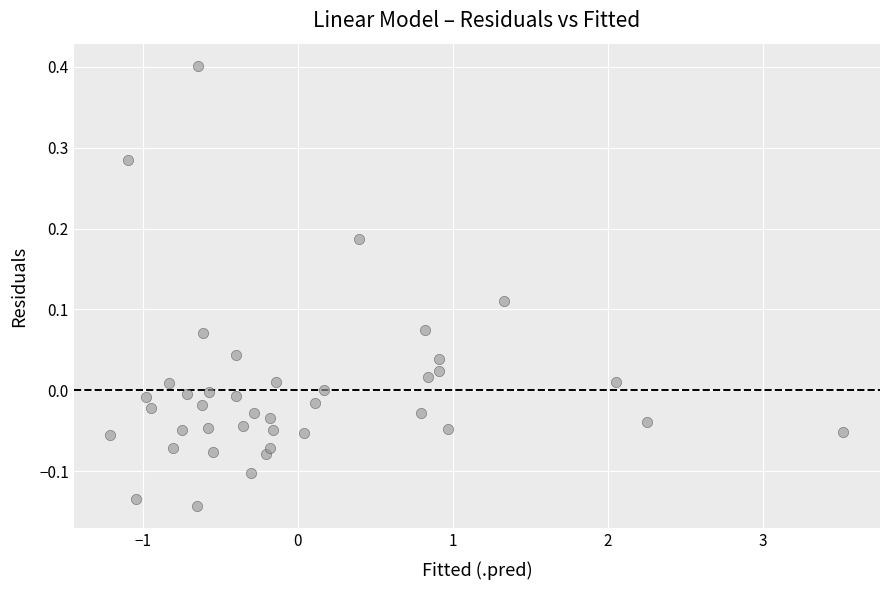

What is the range of X values (max minus min)?

4.7